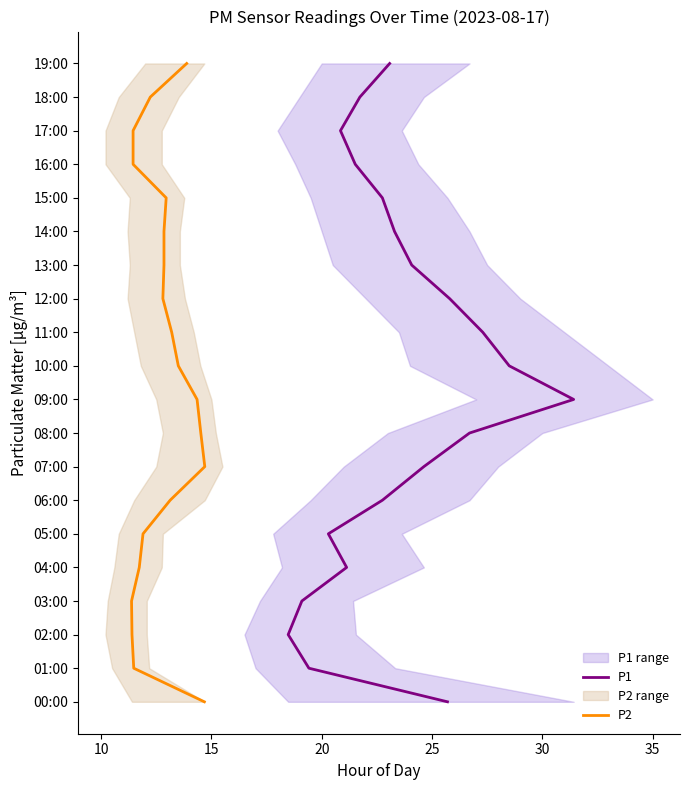

Which series changed the most between 25 and 15?

P1